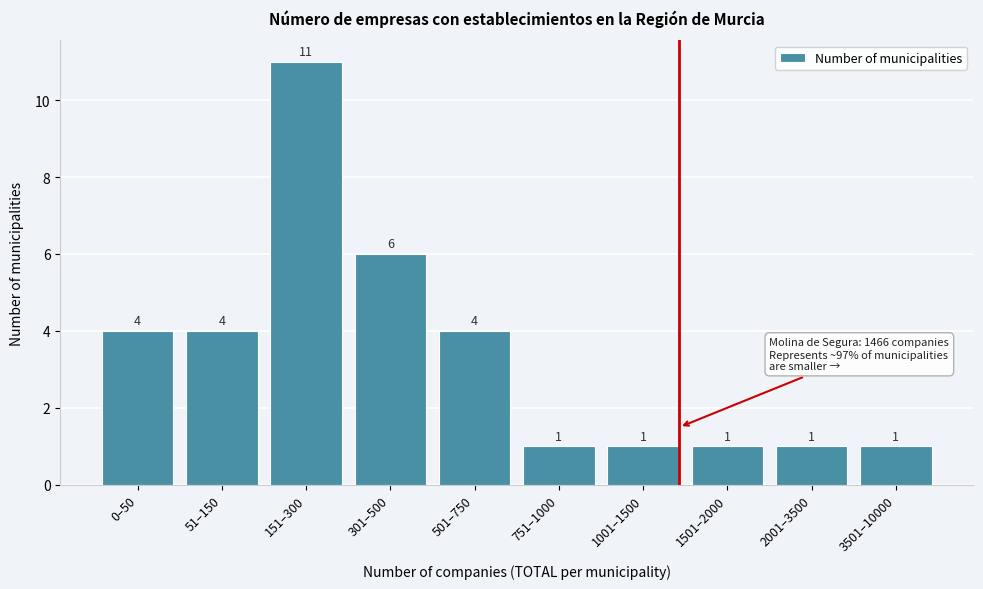

Reading left to right, what are all the values shown in this chart?

4	4	11	6	4	1	1	1	1	1